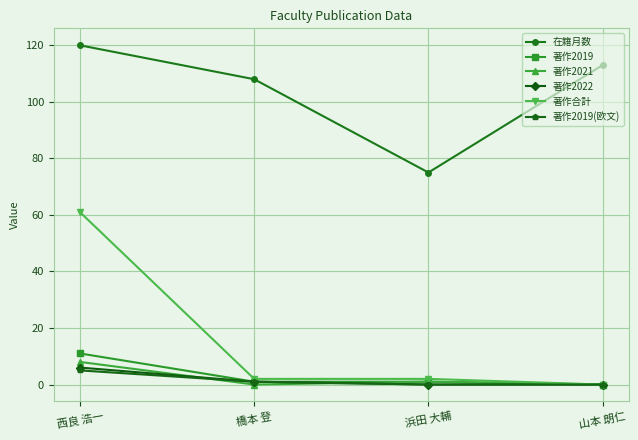

True or false: 著作2022 and 在籍月数 cross at least once.

False